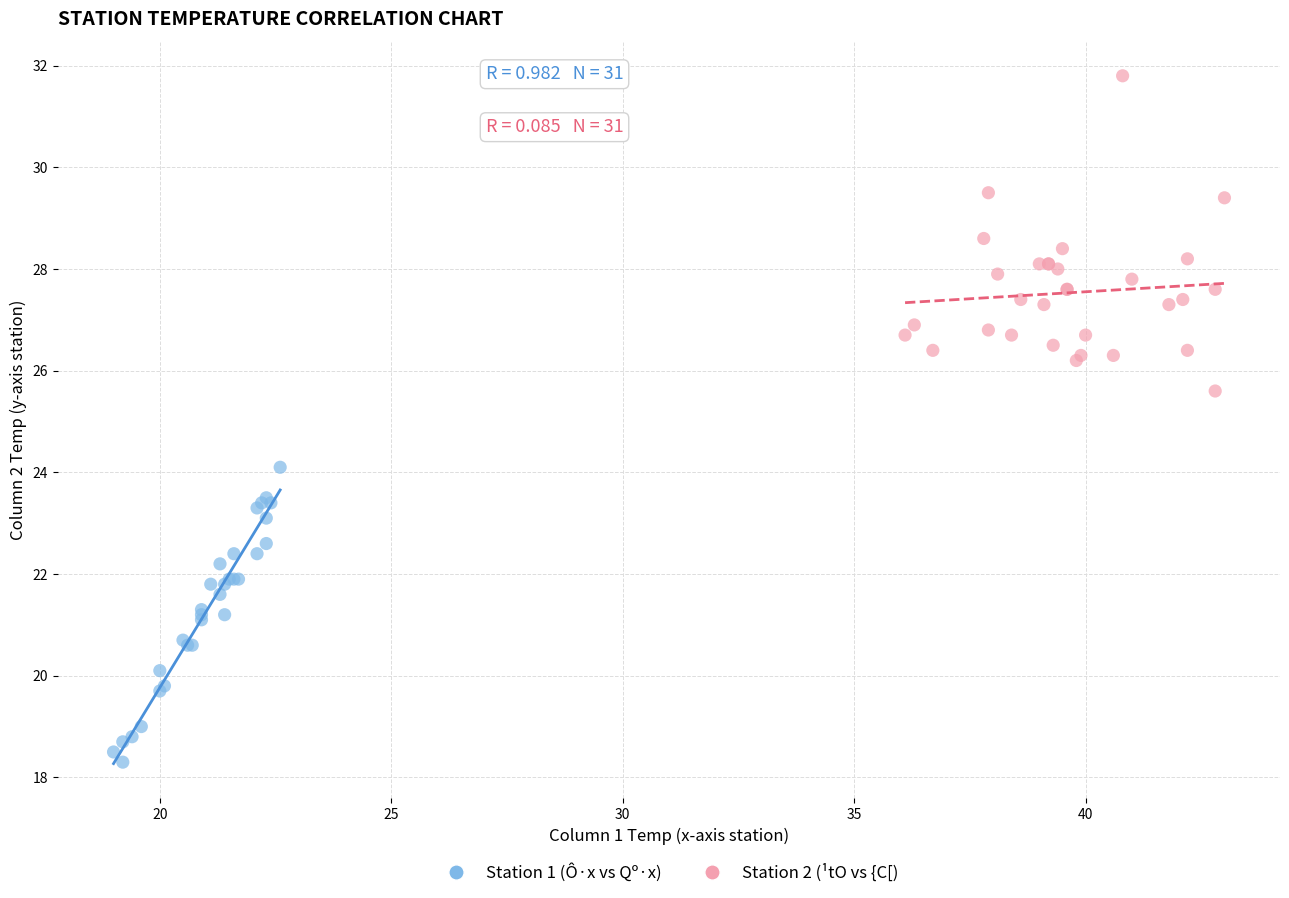

Which series reaches the minimum Y coordinate?

Station 1 (Ô·x vs Qº·x)